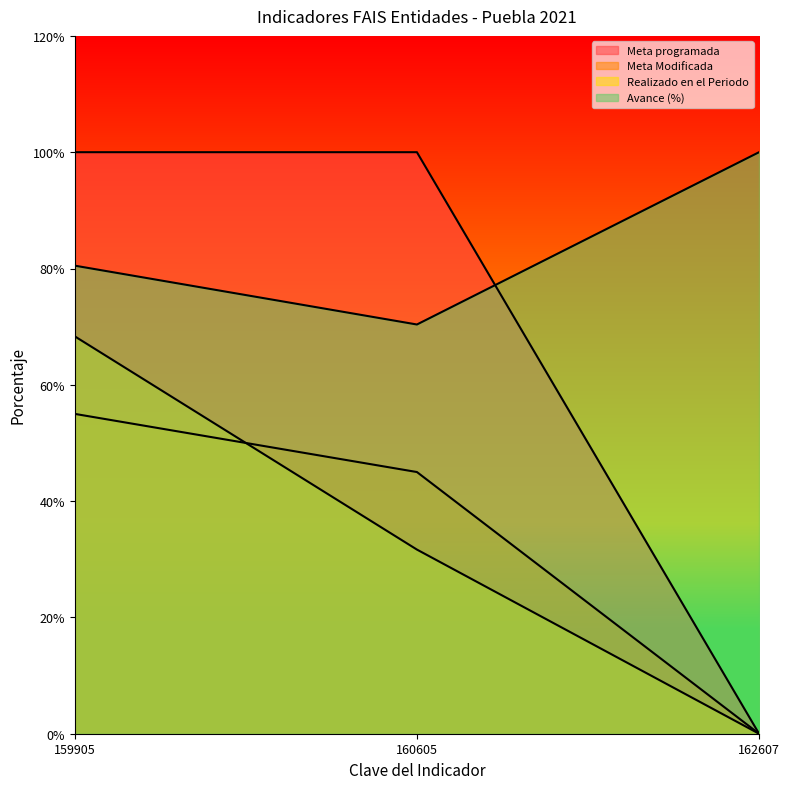

Is it true that Avance (%) equals 108.2 at 159905?

False